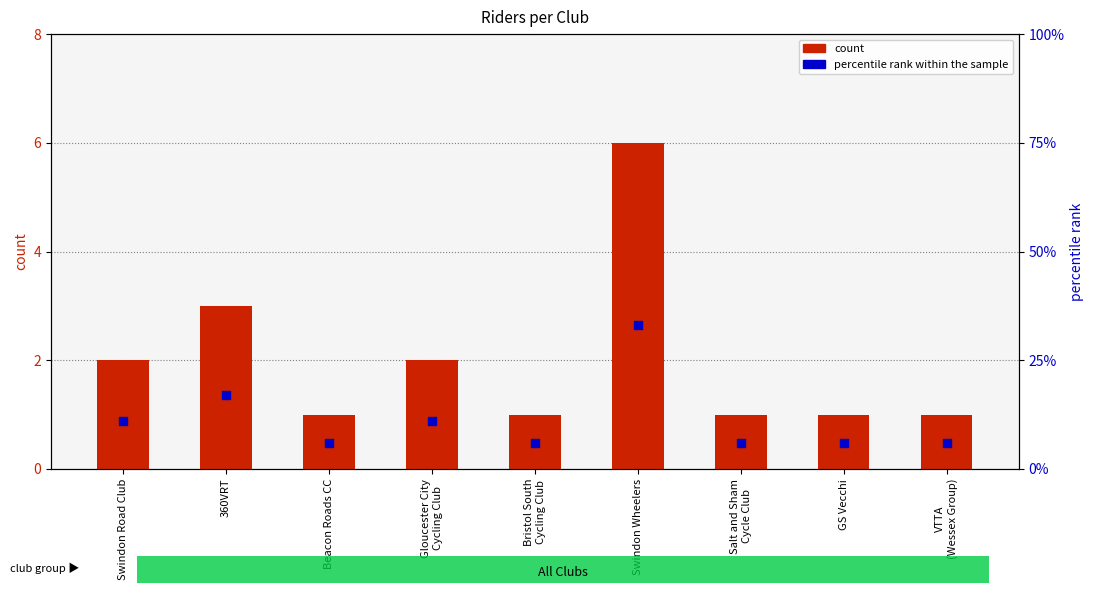

Which series has the largest total across all categories?

percentile rank within the sample